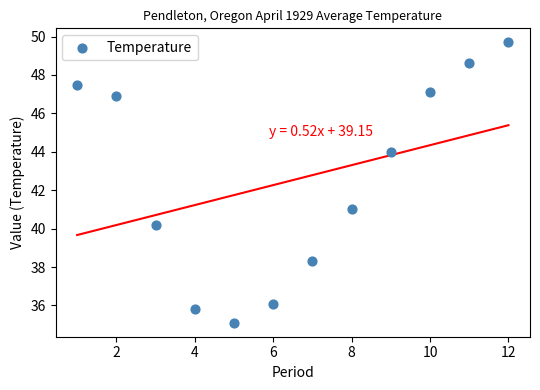

What is the range of X values (max minus min)?

11.0